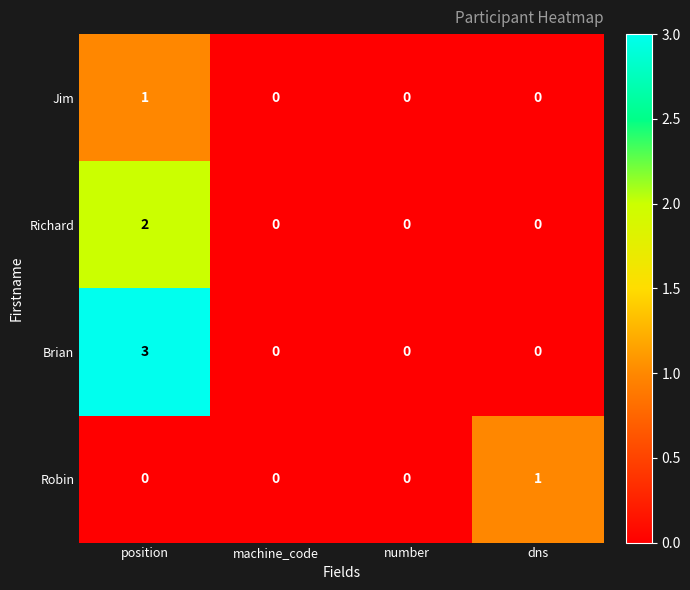

Count the Richard values in the range 0 to 2.

4